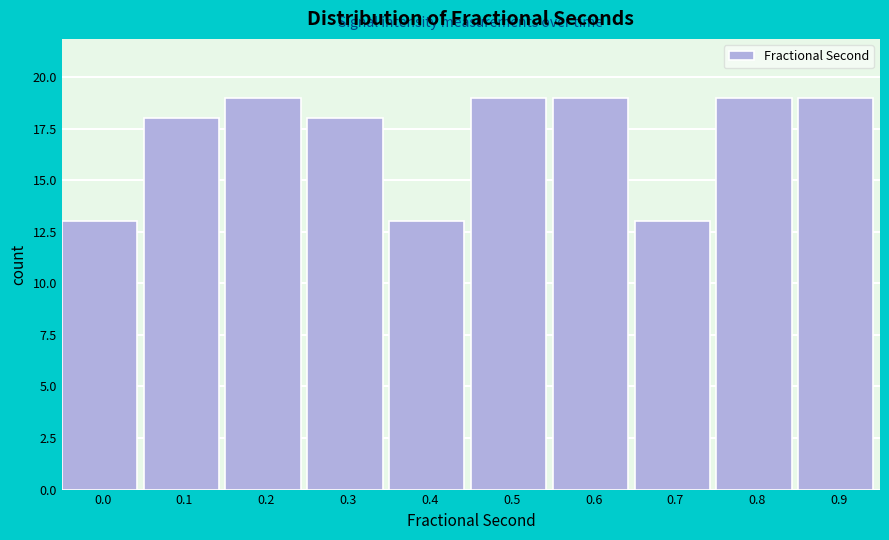

Reading left to right, what are all the values shown in this chart?

0.0=13	0.1=18	0.2=19	0.3=18	0.4=13	0.5=19	0.6=19	0.7=13	0.8=19	0.9=19